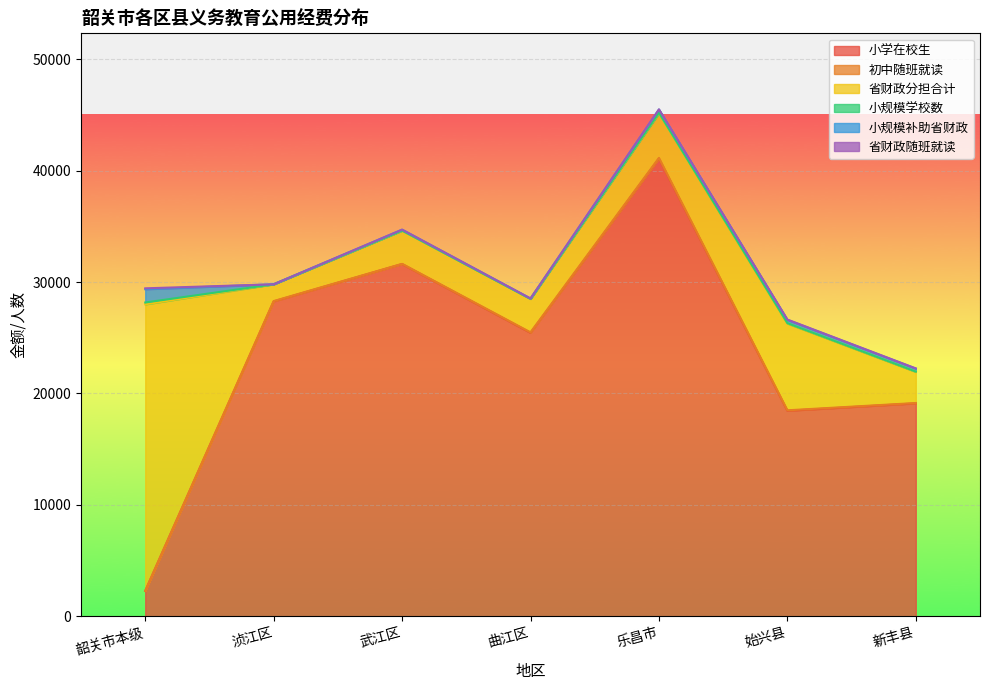

Where do 初中随班就读 and 小规模学校数 first cross each other?

韶关市本级 and 浈江区